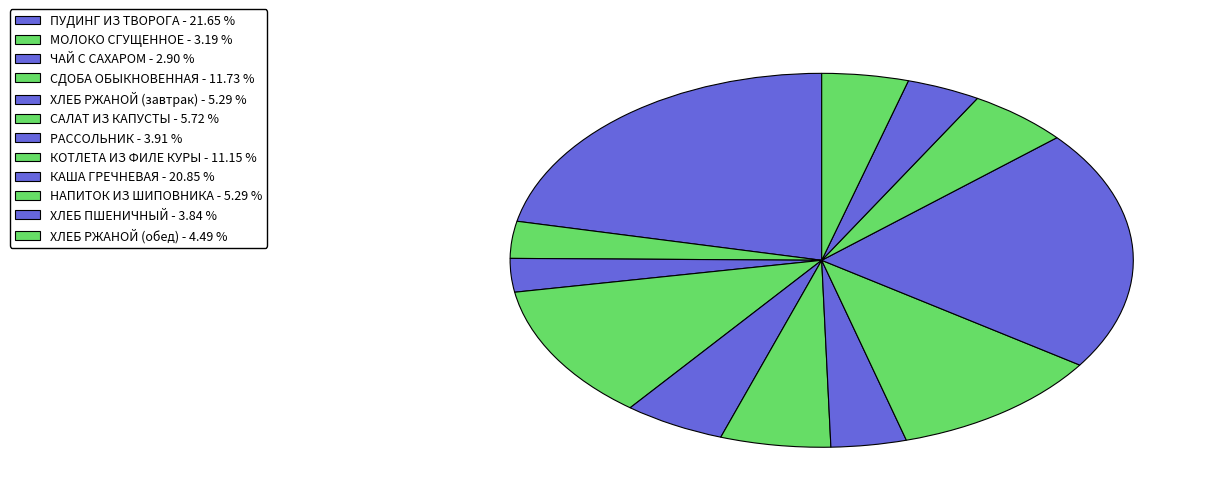

What is the ratio of the value at СДОБА ОБЫКНОВЕННАЯ to the value at МОЛОКО СГУЩЕННОЕ?

3.7